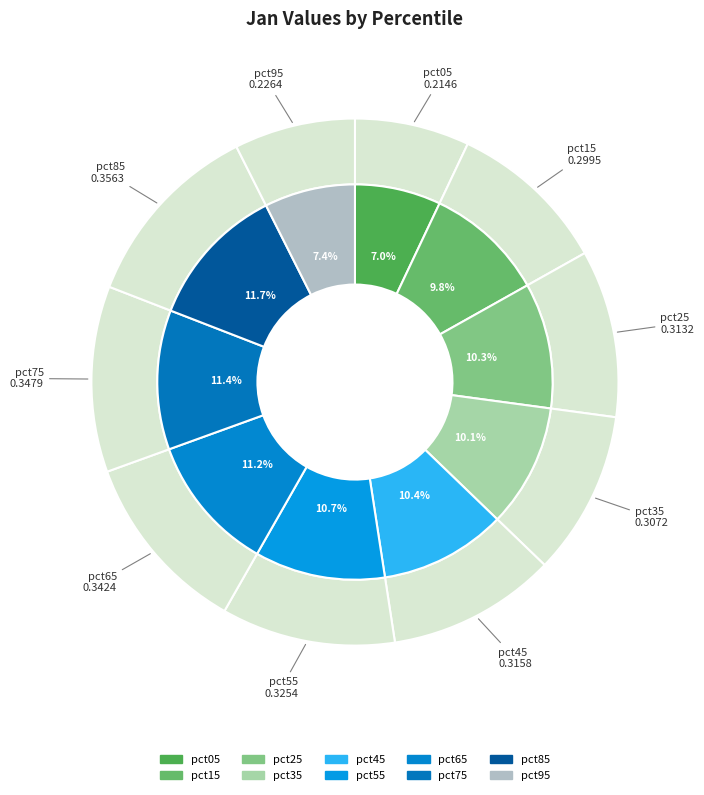

What percentage is the pct65 slice, to the nearest percent?

11%